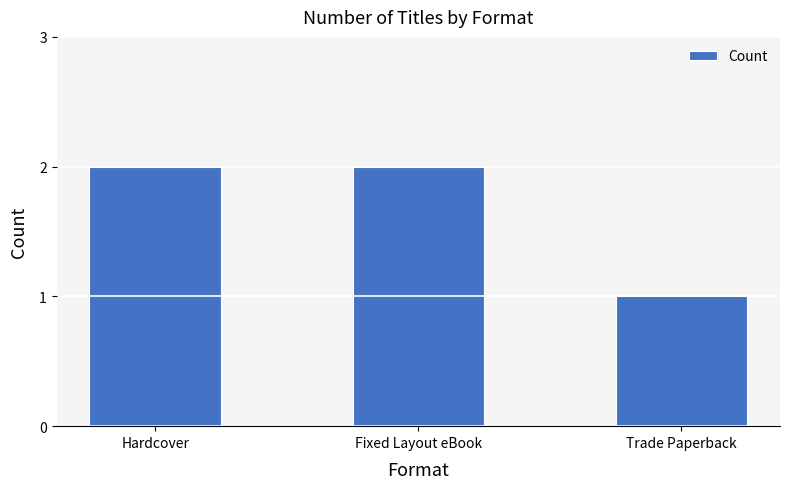

Reading right to left, extract all data points from this chart.

Trade Paperback=1	Fixed Layout eBook=2	Hardcover=2